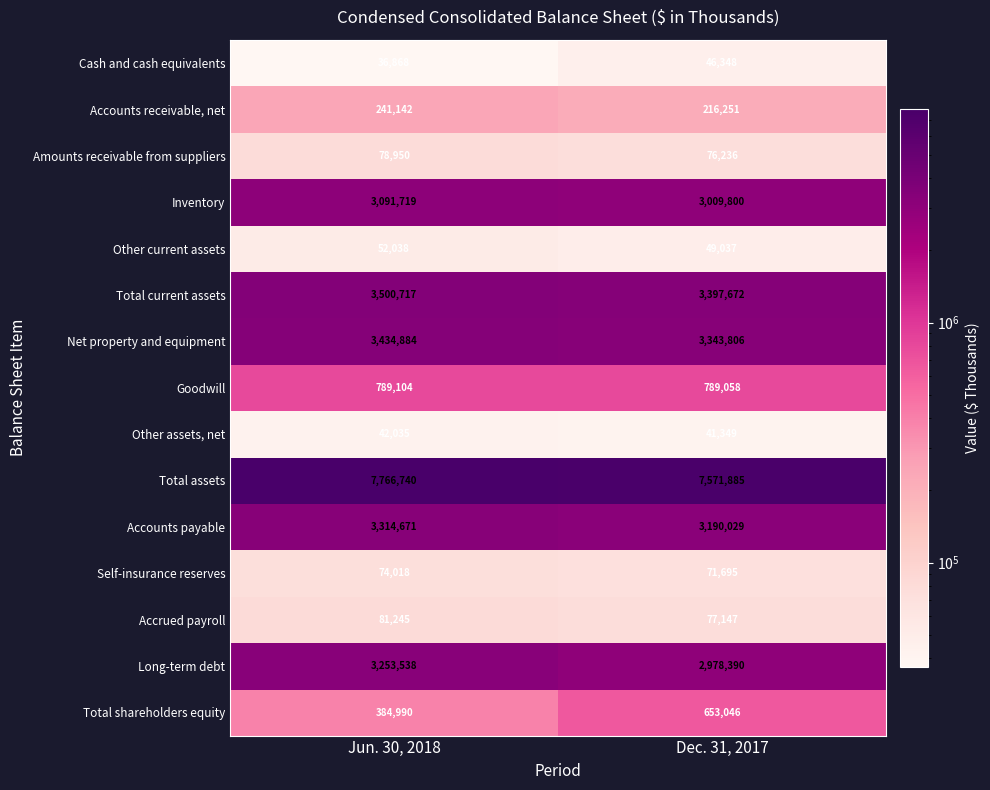

What value does the Amounts receivable from suppliers series have at Dec. 31, 2017, to the nearest 50?

76250